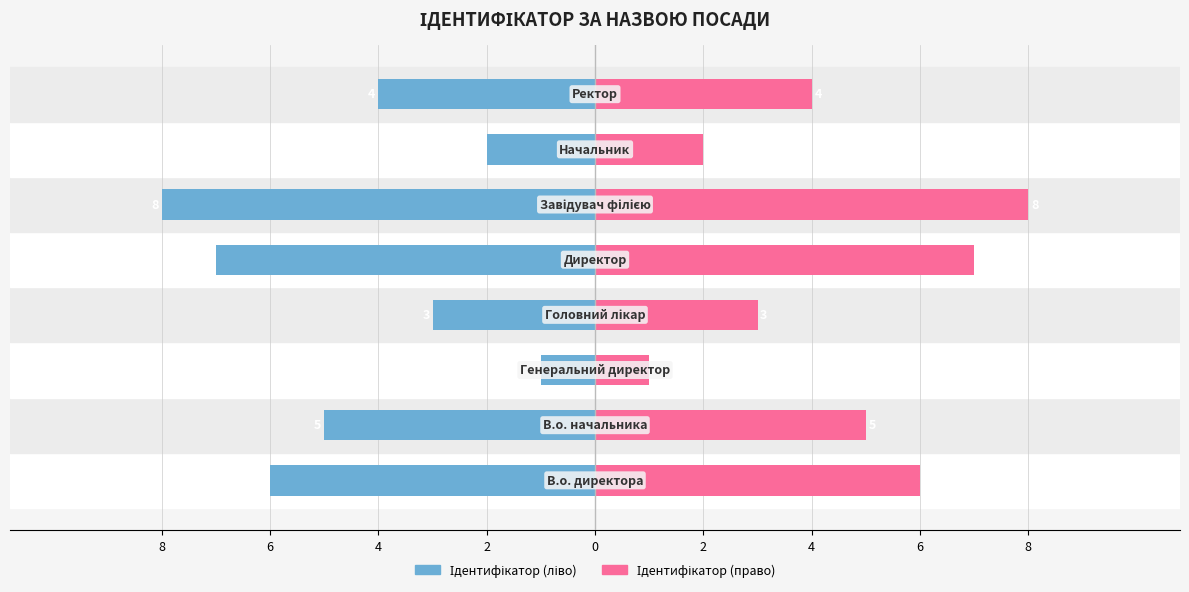

Between 4 and 2, which series saw the biggest shift?

Ідентифікатор (ліво)